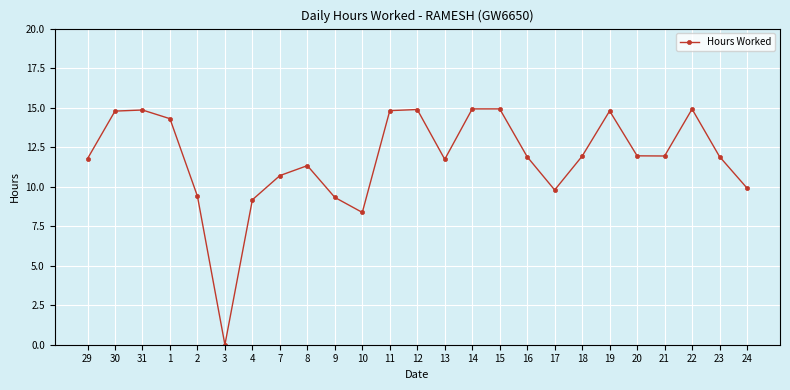

At which label is the value closest to 7?

10